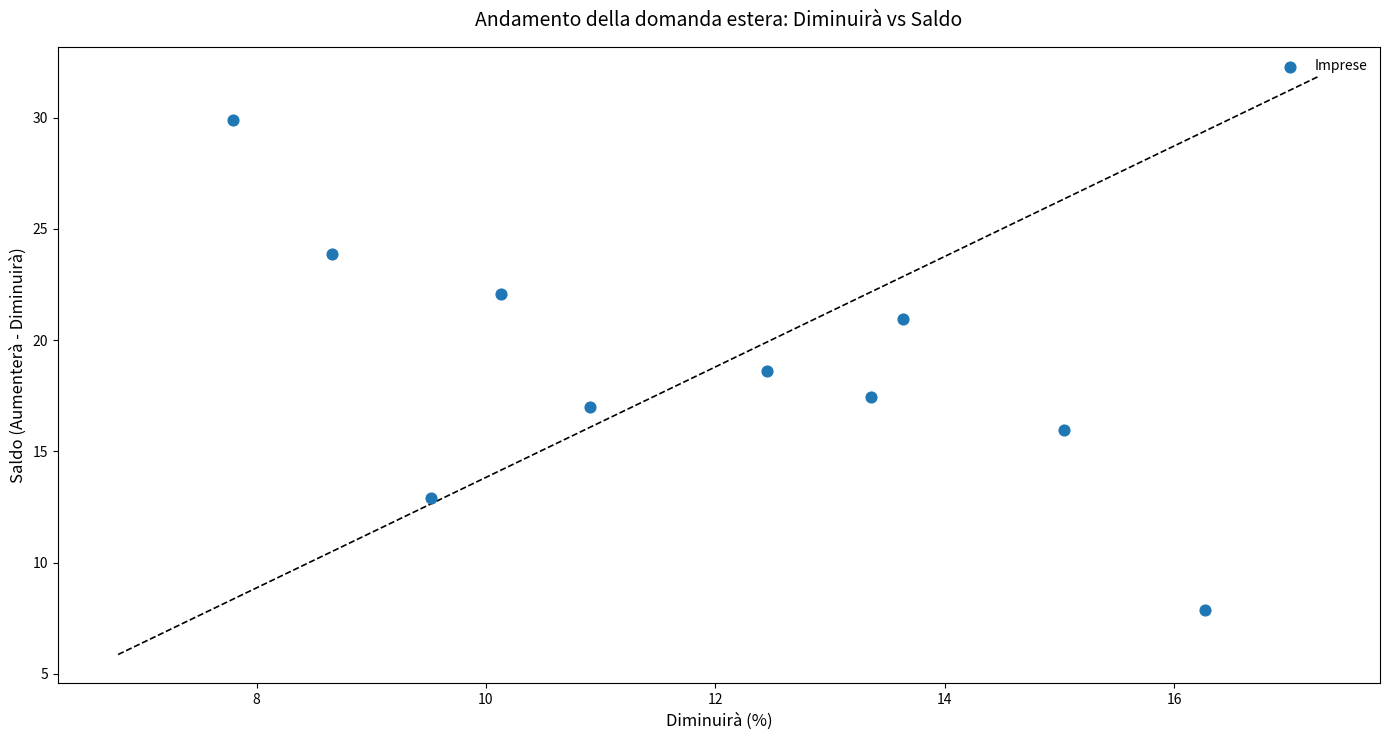

What is the average Y value?

18.7